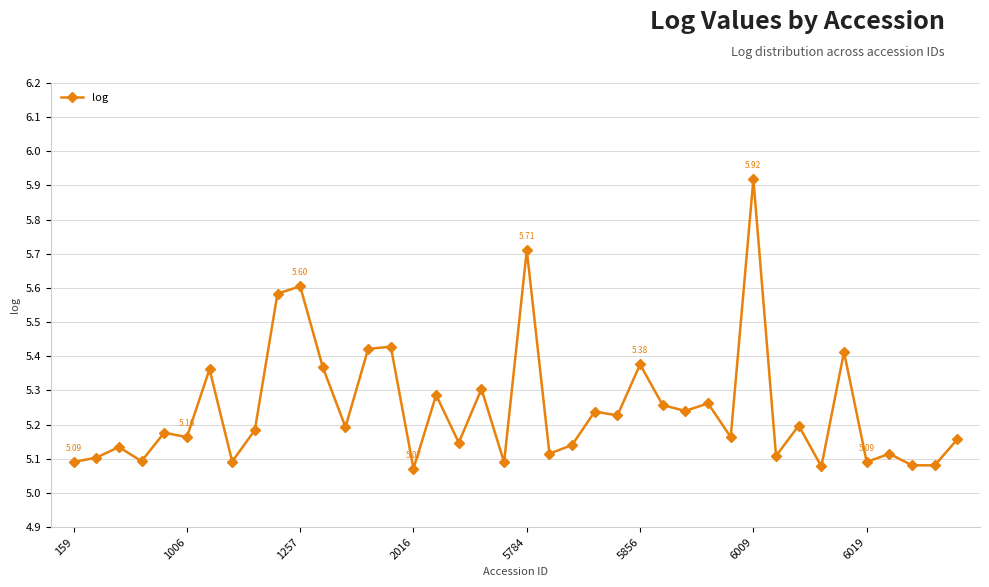

What is the difference between the maximum and second lowest values?

0.8